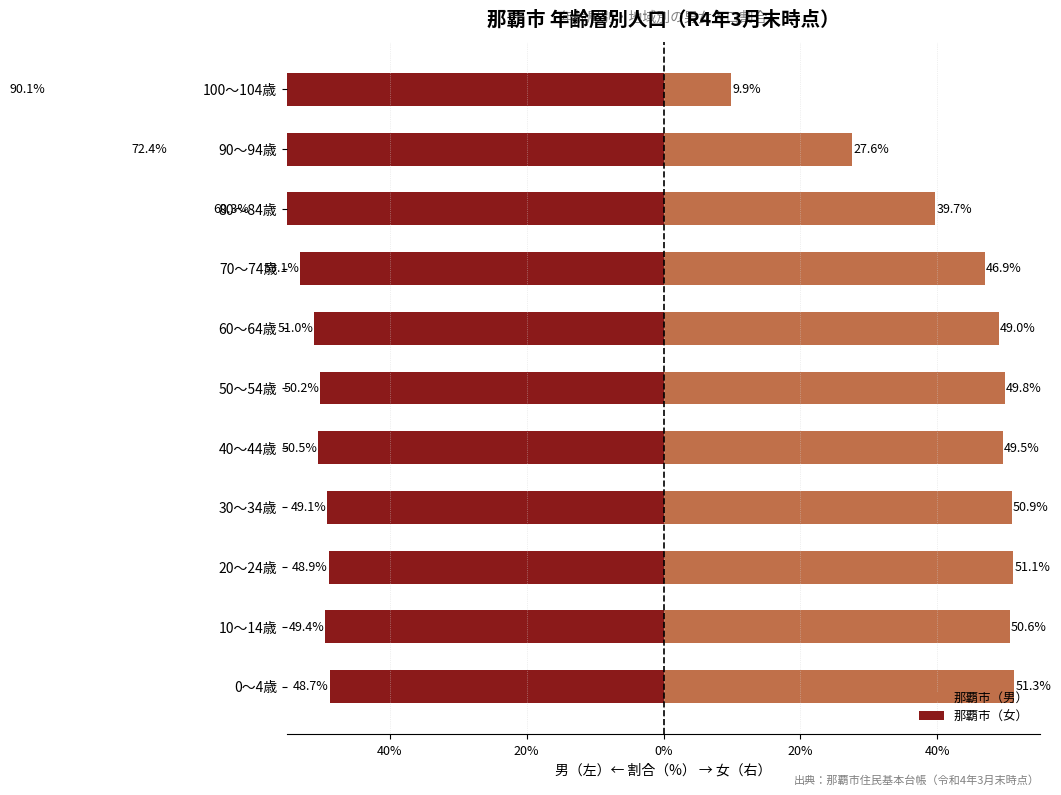

What is the total value across all series at 70～74歳?

-6.2